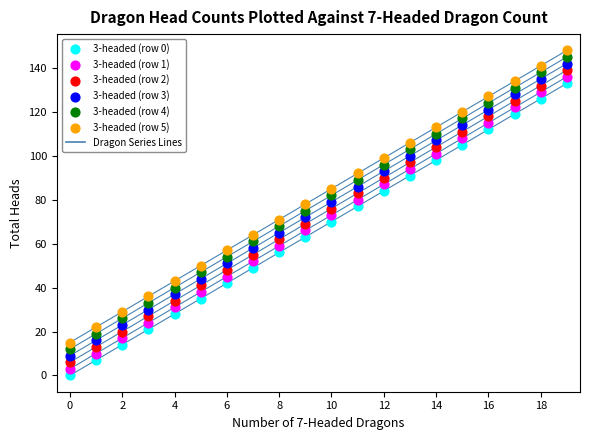

Across all data points, what is the range of Y values (max minus min)?

148